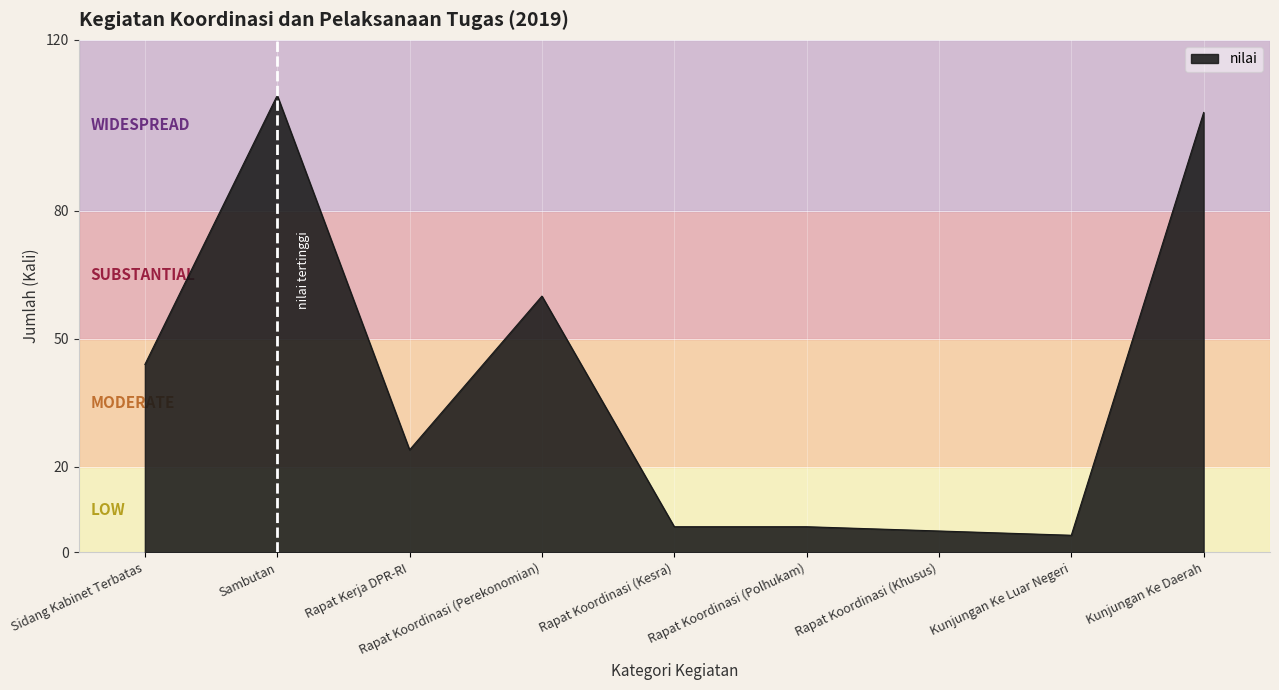

Reading left to right, what are all the values shown in this chart?

44	107	24	60	6	6	5	4	103